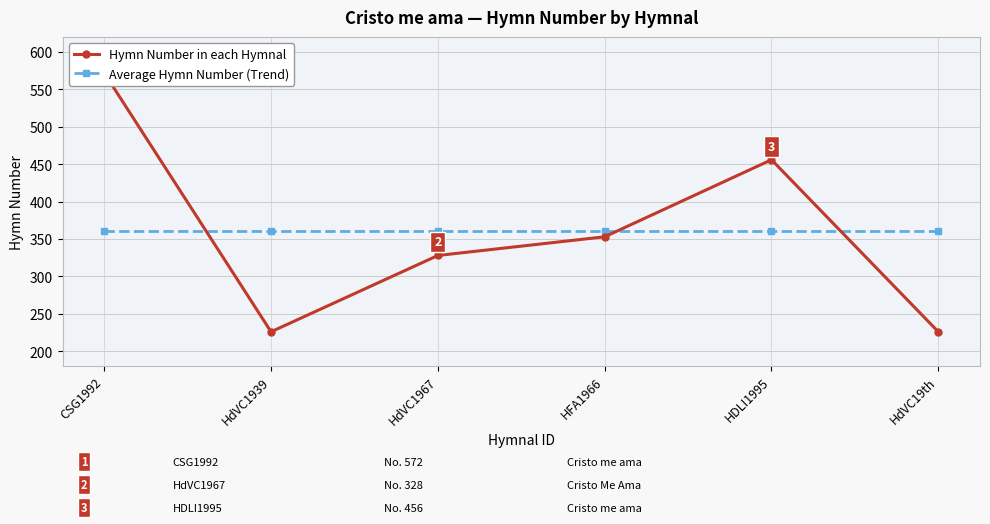

What is the difference between the maximum and minimum values in the Hymn Number in each Hymnal series?

346.0